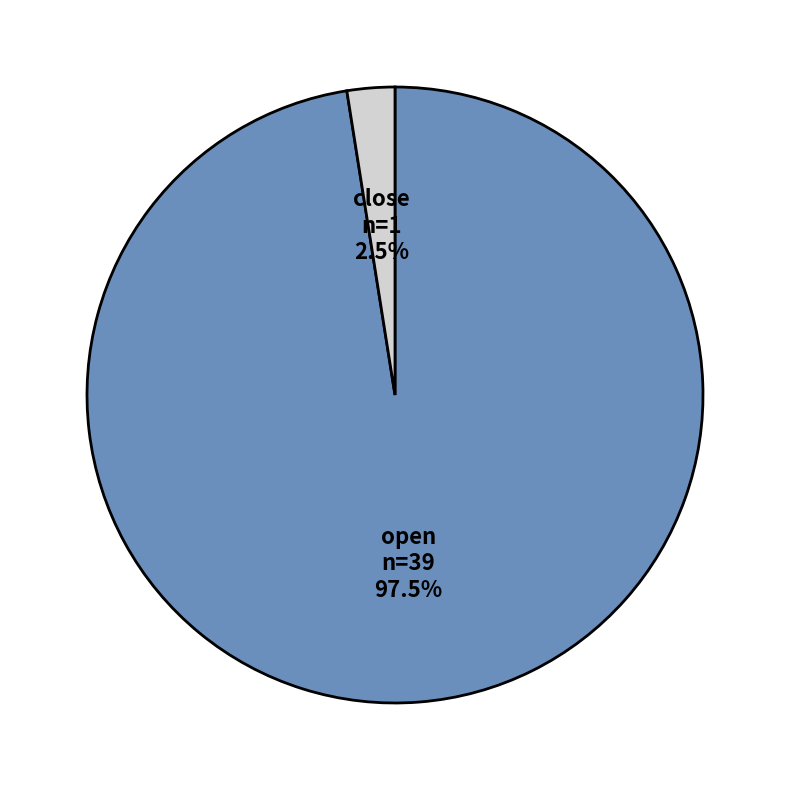

Does any single category account for the majority?

Yes